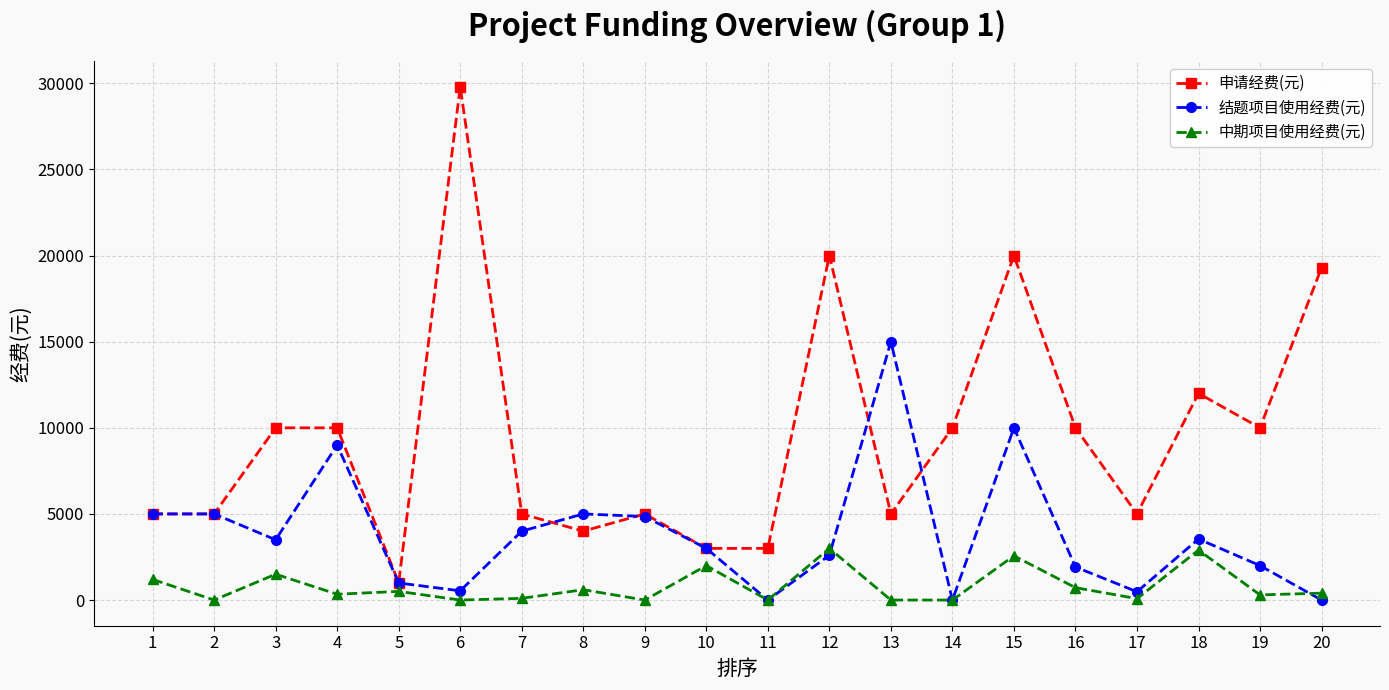

Which series ends up on top after the final intersection of 结题项目使用经费(元) and 申请经费(元)?

申请经费(元)